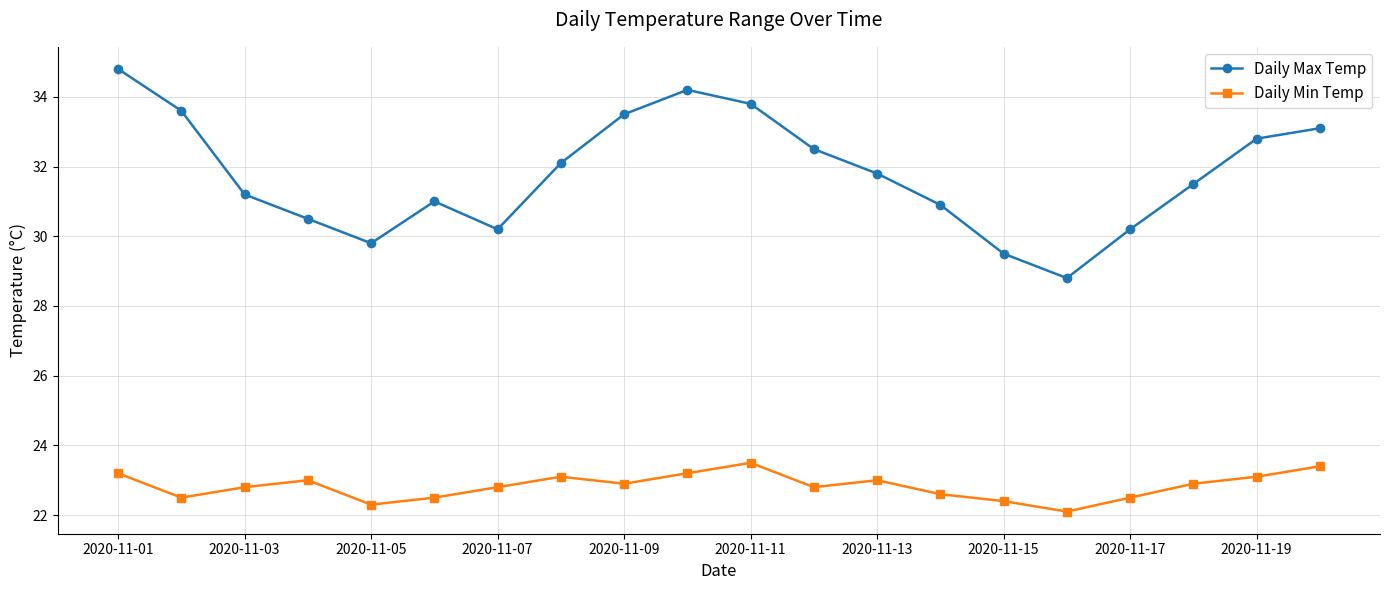

What is the difference between the maximum and minimum values in the Daily Max Temp series?

6.0